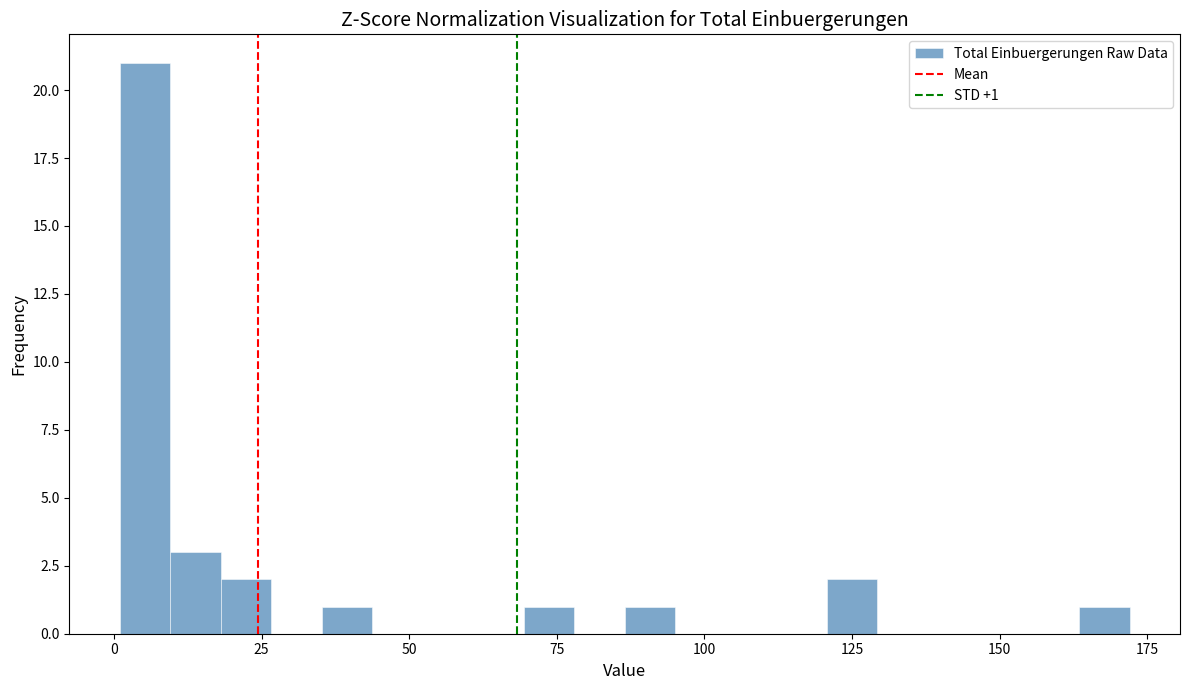

Around what value on the x-axis is the tallest bar? Give the approximate position of its centre, as read against the axis.

5